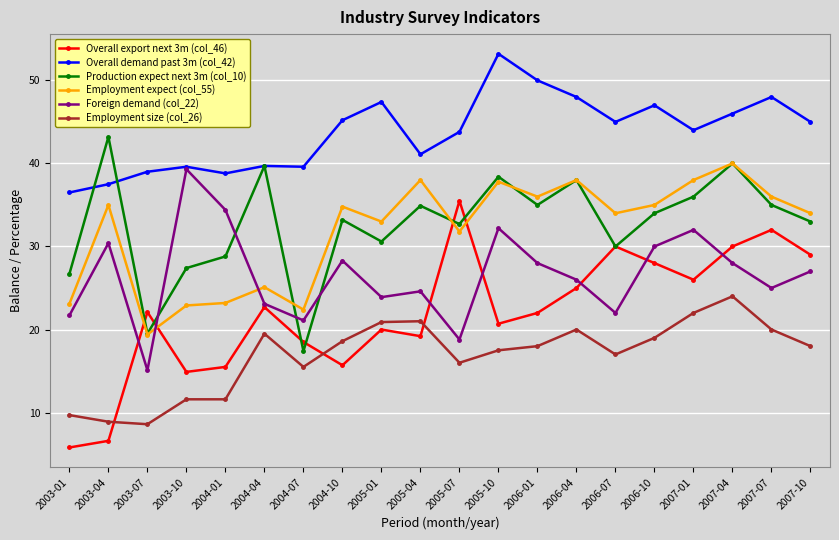

Between which two adjacent categories do Production expect next 3m (col_10) and Overall demand past 3m (col_42) first intersect?

2003-01 and 2003-04